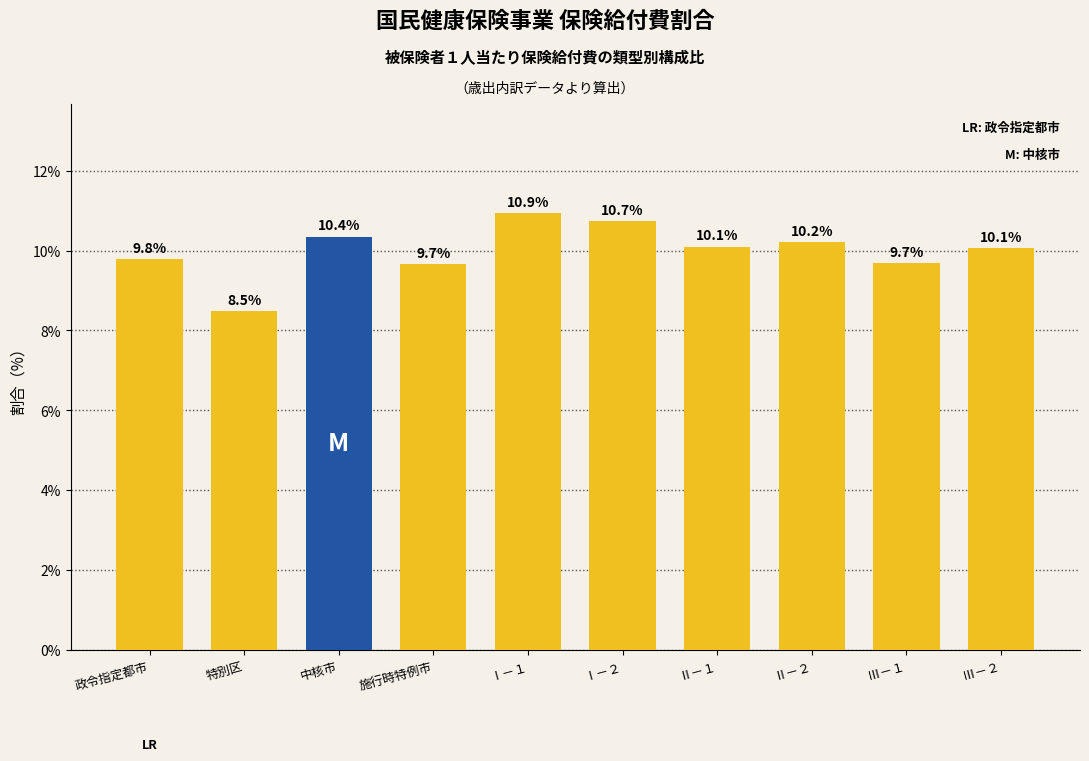

What position from the right is 施行時特例市?

7